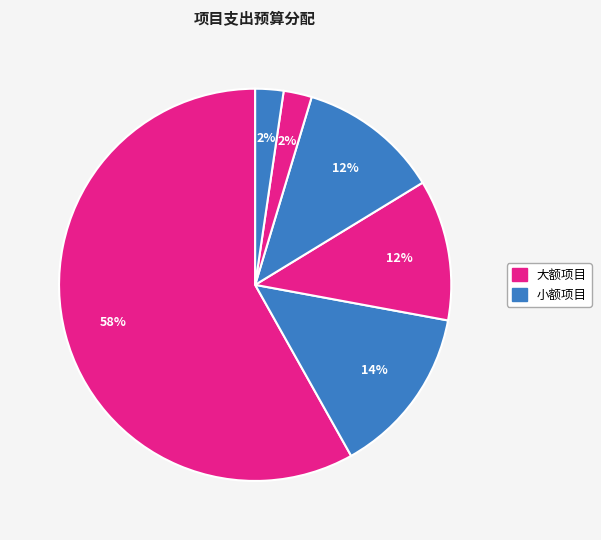

How many segments does this pie chart have?

6